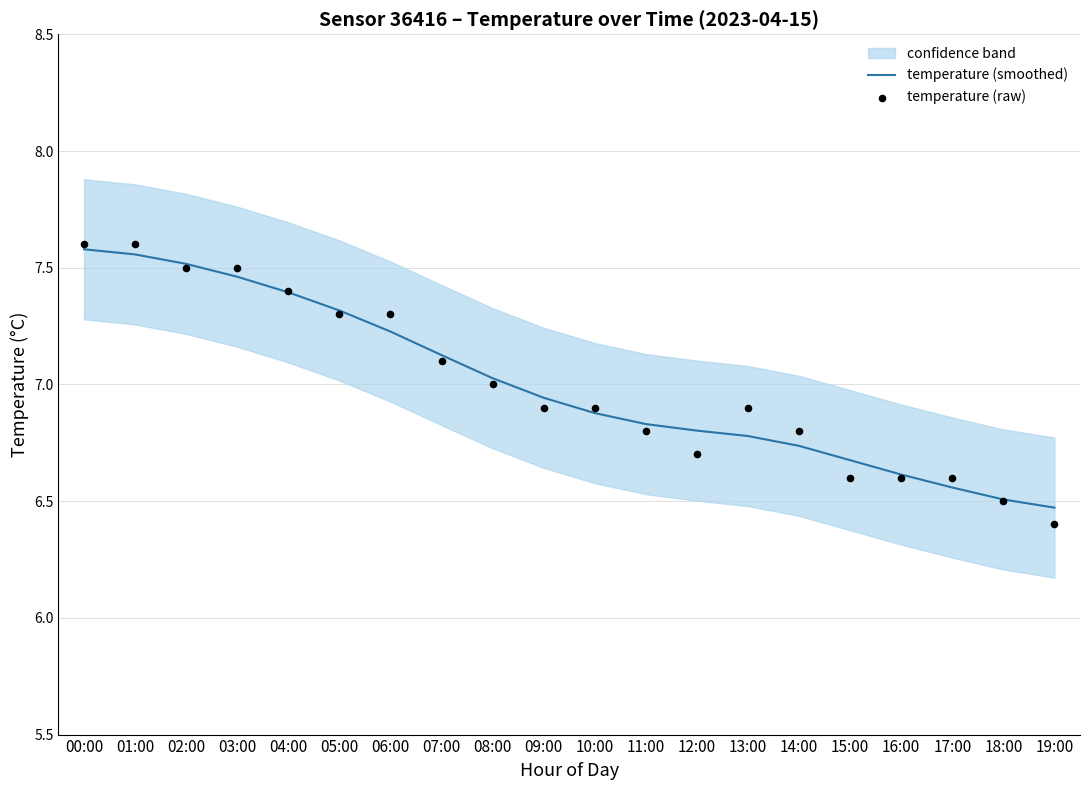

What is the minimum value for temperature (smoothed)?

6.5